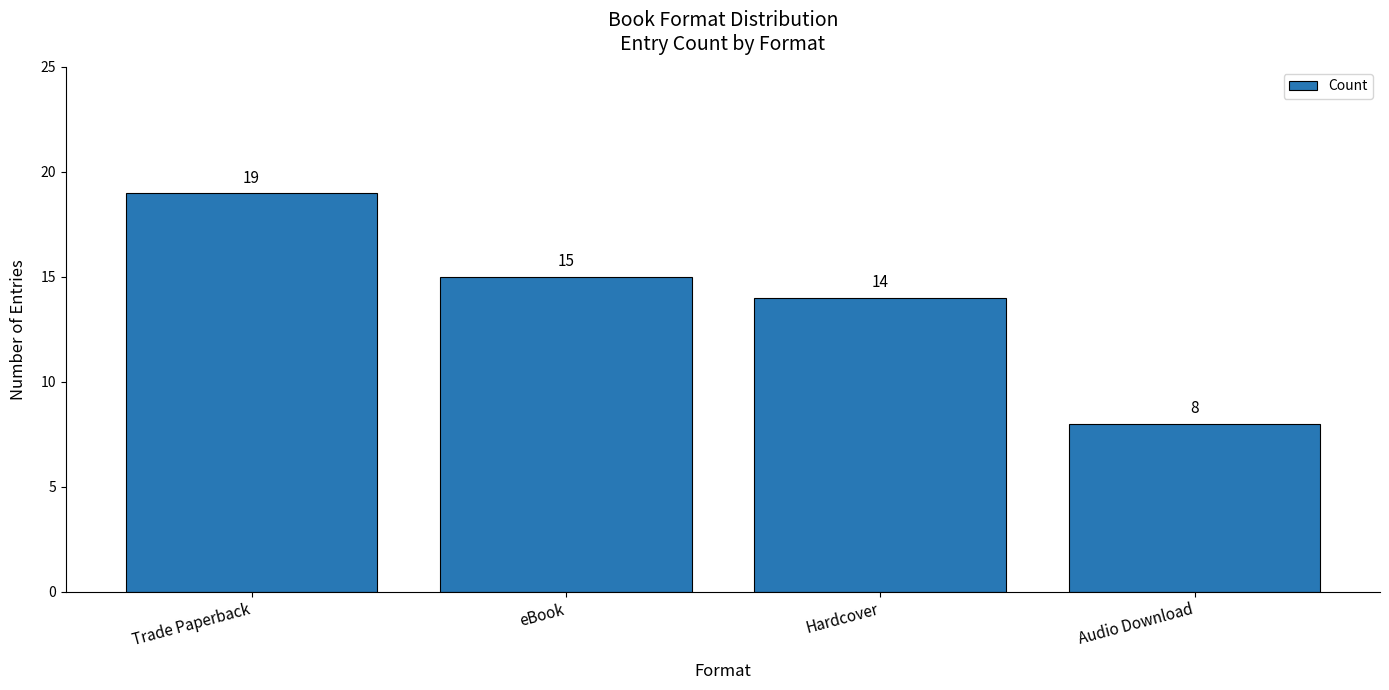

Reading left to right, what are all the values shown in this chart?

Trade Paperback=19	eBook=15	Hardcover=14	Audio Download=8